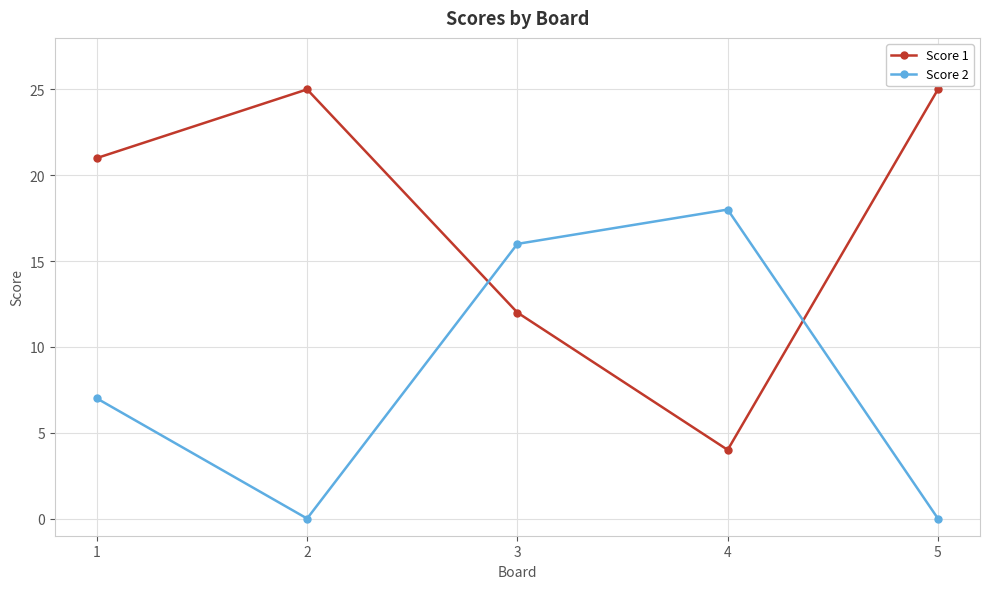

After their last crossing, which series has the higher values: Score 2 or Score 1?

Score 1